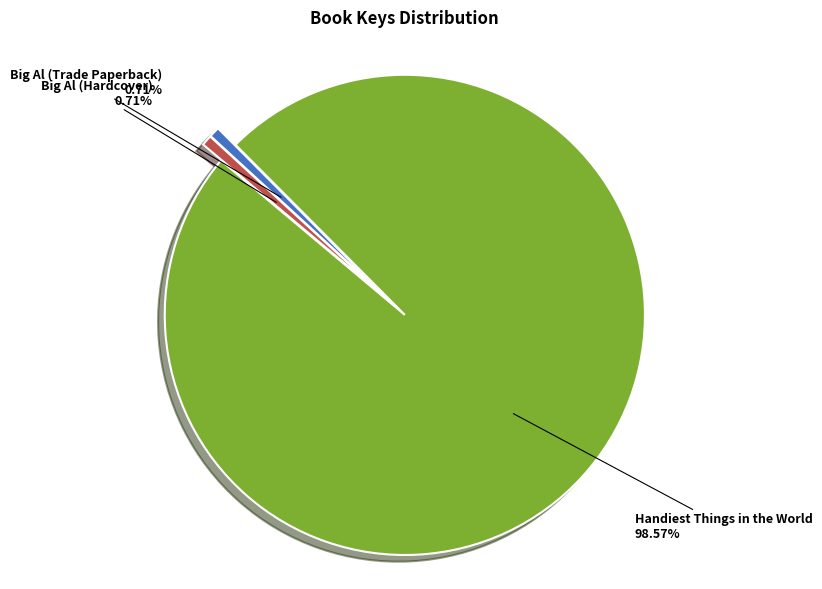

Does any single category account for the majority?

Yes